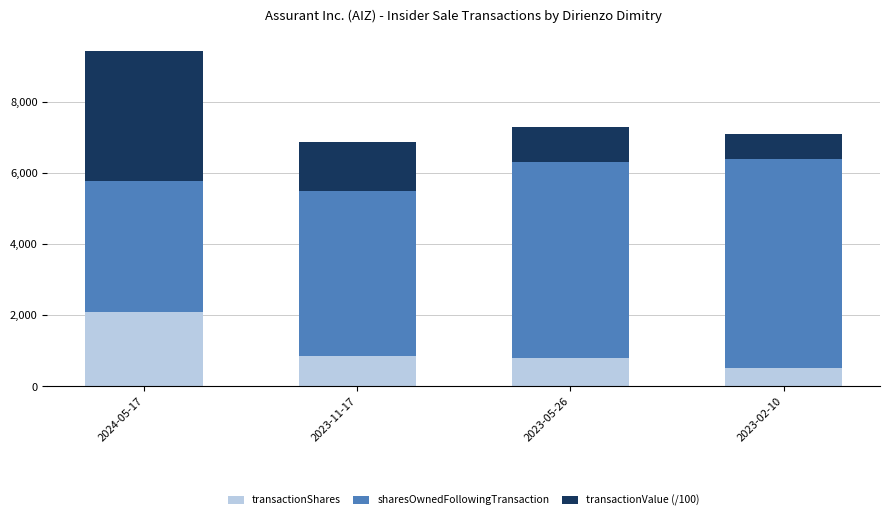

What is the difference between the second highest and minimum values in the transactionShares series?

325.0